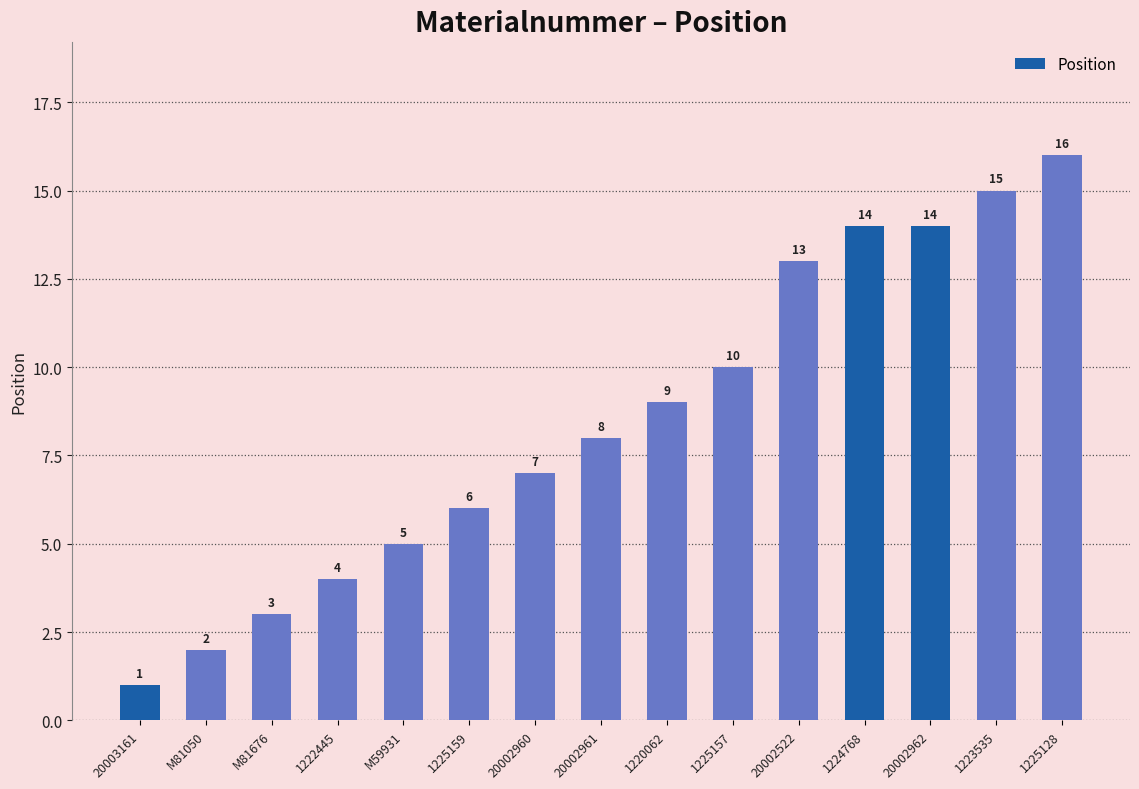

What position from the right is M59931?

11